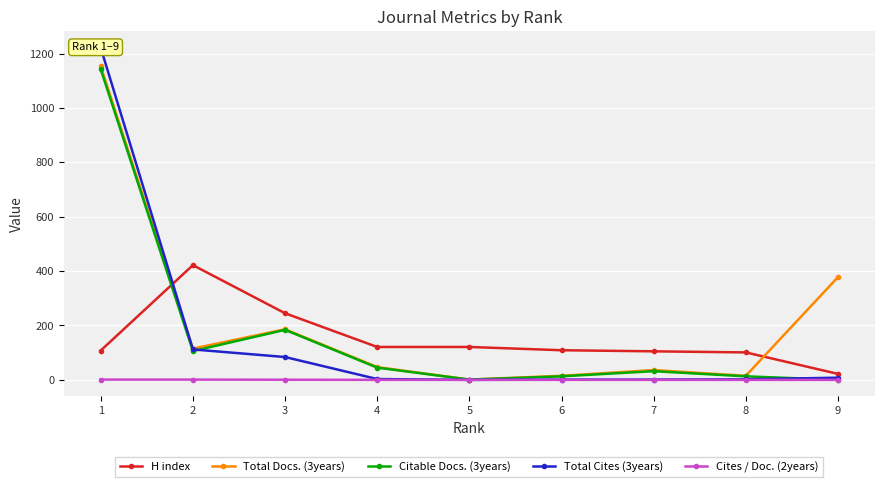

The Total Cites (3years) series shows 112.0 at 2. True or false?

True